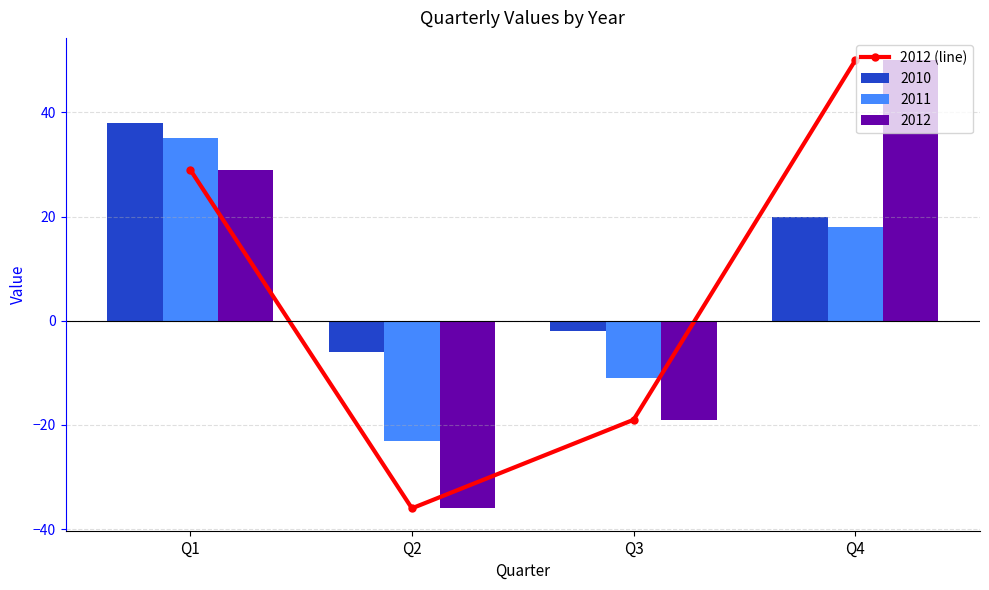

Reading left to right, transcribe all the data shown in this chart.

Q1=29	Q2=-36	Q3=-19	Q4=50